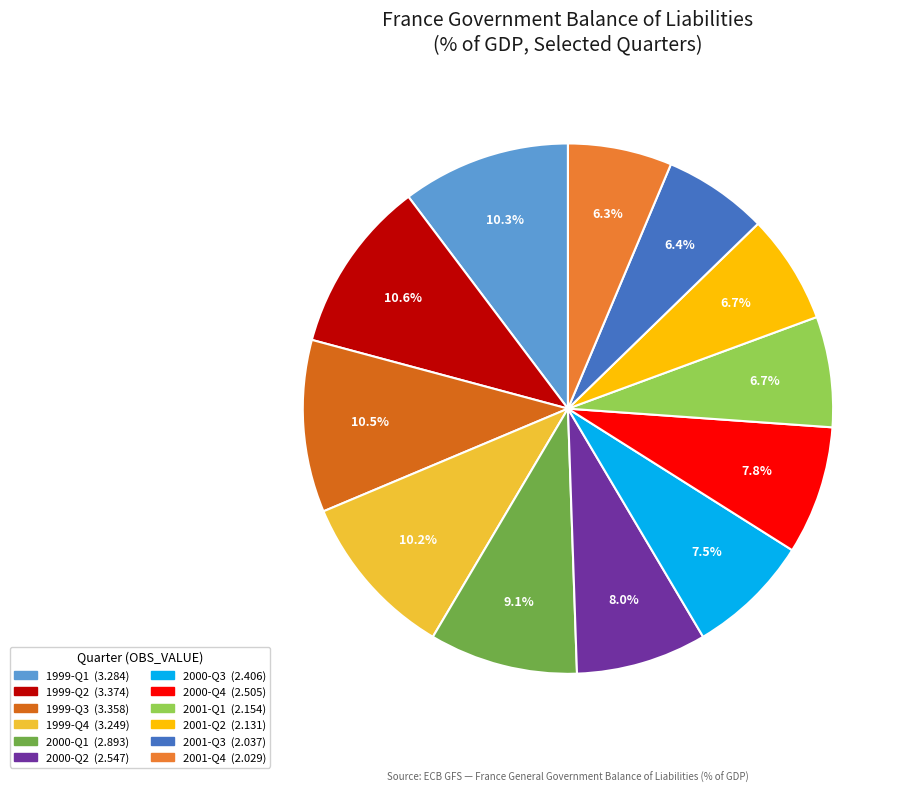

How many segments does this pie chart have?

12